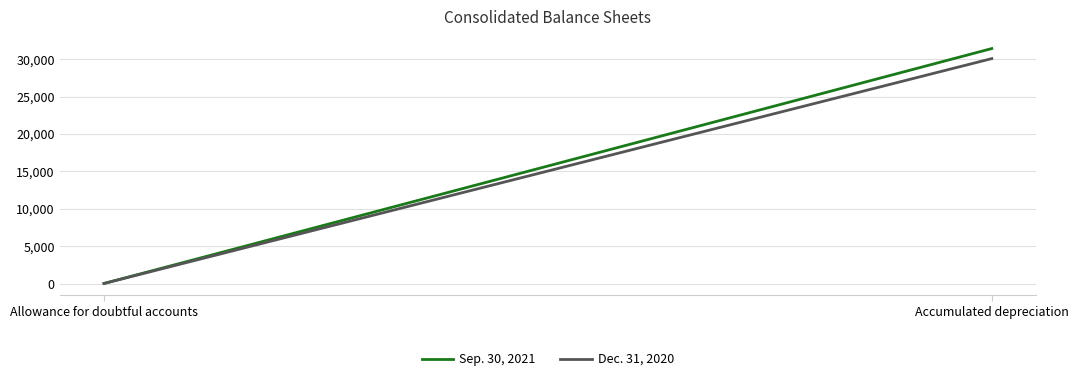

The value of Sep. 30, 2021 at Allowance for doubtful accounts is 19. True or false?

False